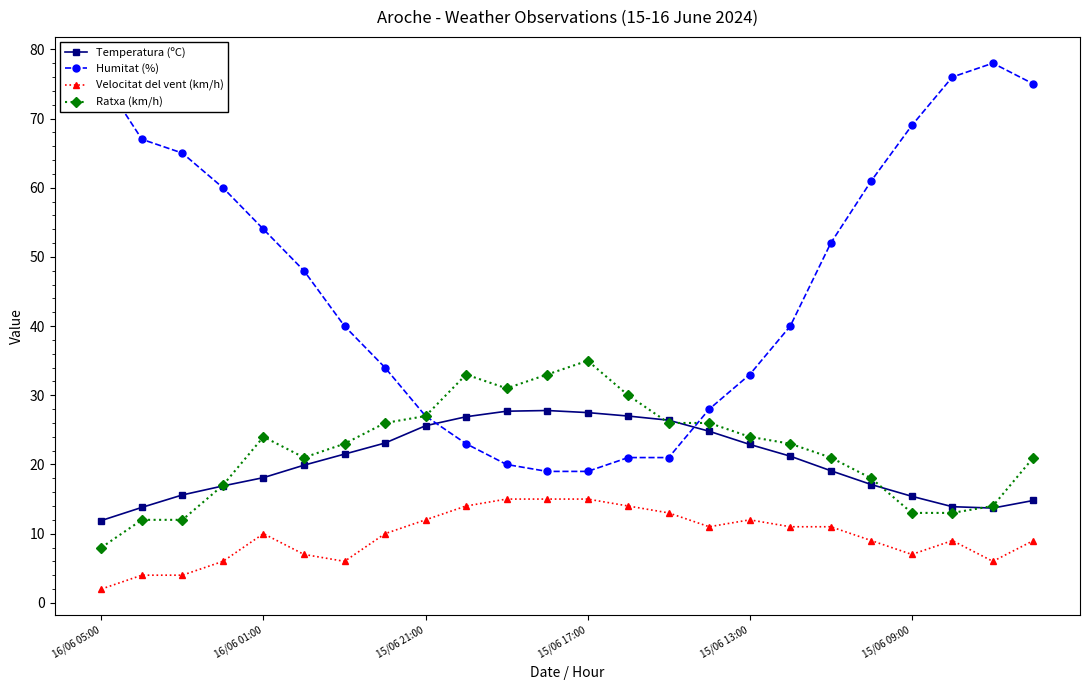

True or false: Temperatura (ºC) and Ratxa (km/h) intersect in this chart.

True